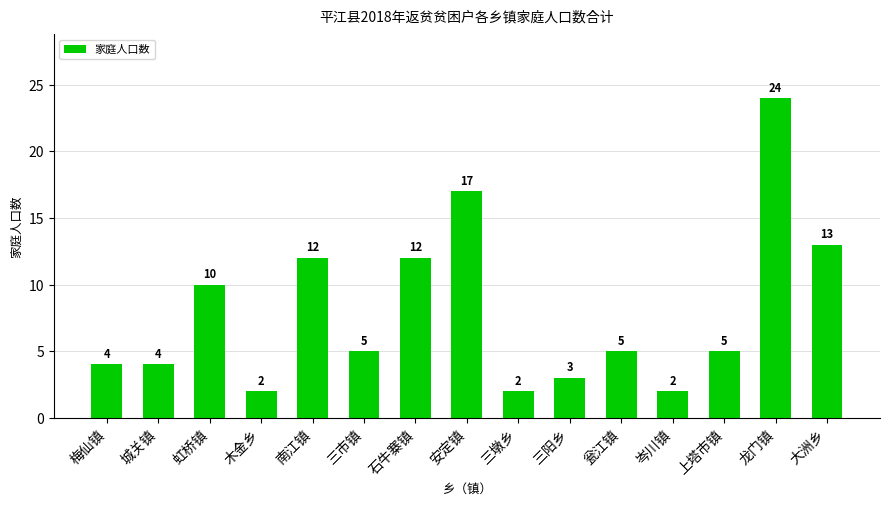

True or false: the data shows 14 at 虹桥镇.

False